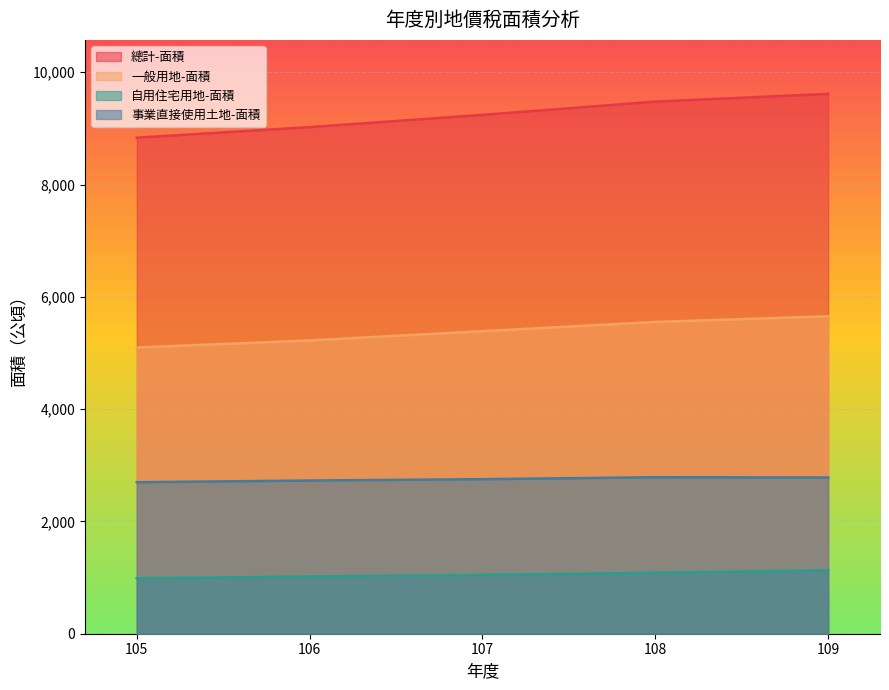

Reading right to left, list all the values displayed in this chart.

總計-面積: 109=9614.0	108=9476.0	107=9240.0	106=9022.0	105=8834.0
一般用地-面積: 109=5653.0	108=5552.0	107=5388.0	106=5223.0	105=5097.0
自用住宅用地-面積: 109=1129.0	108=1085.0	107=1048.0	106=1018.5	105=987.0
事業直接使用土地-面積: 109=2782.0	108=2787.0	107=2752.0	106=2728.0	105=2698.0